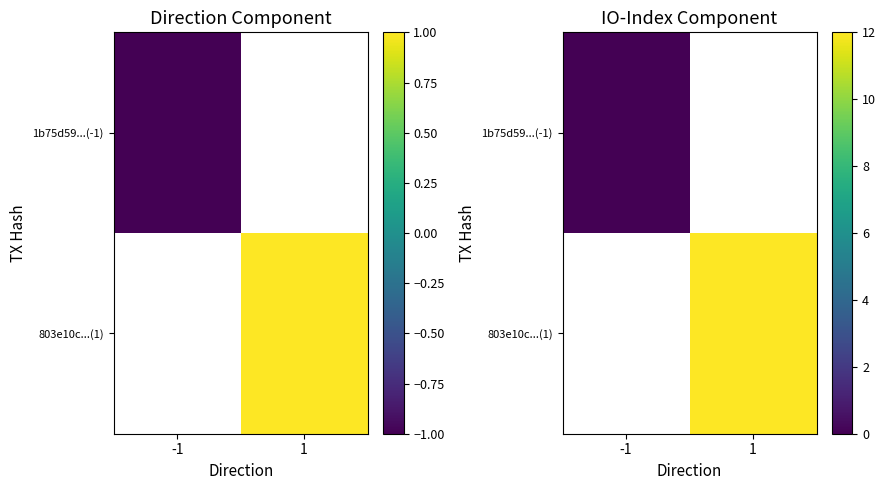

At which label is 1b75d59...(-1) closest to 0?

-1